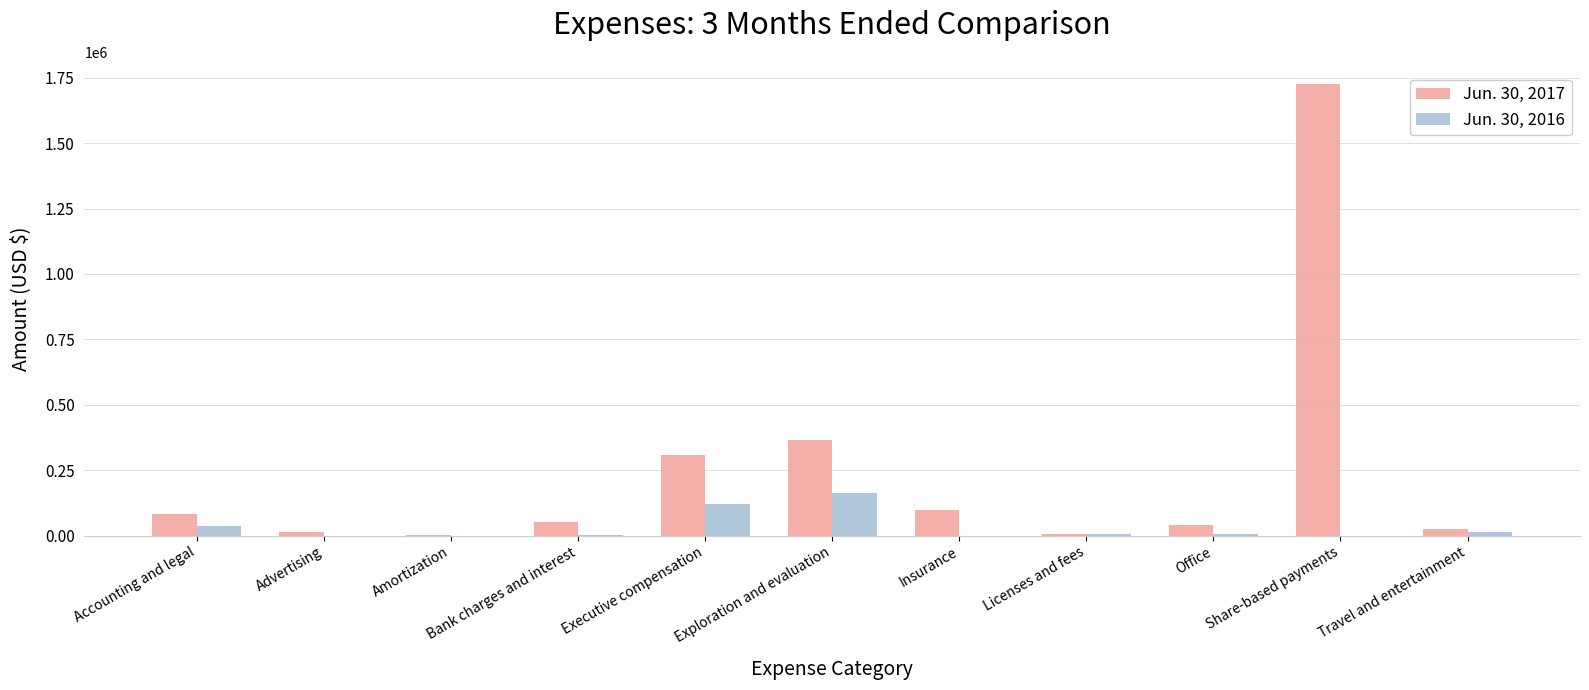

The Jun. 30, 2017 series shows 98598 at Insurance. True or false?

True